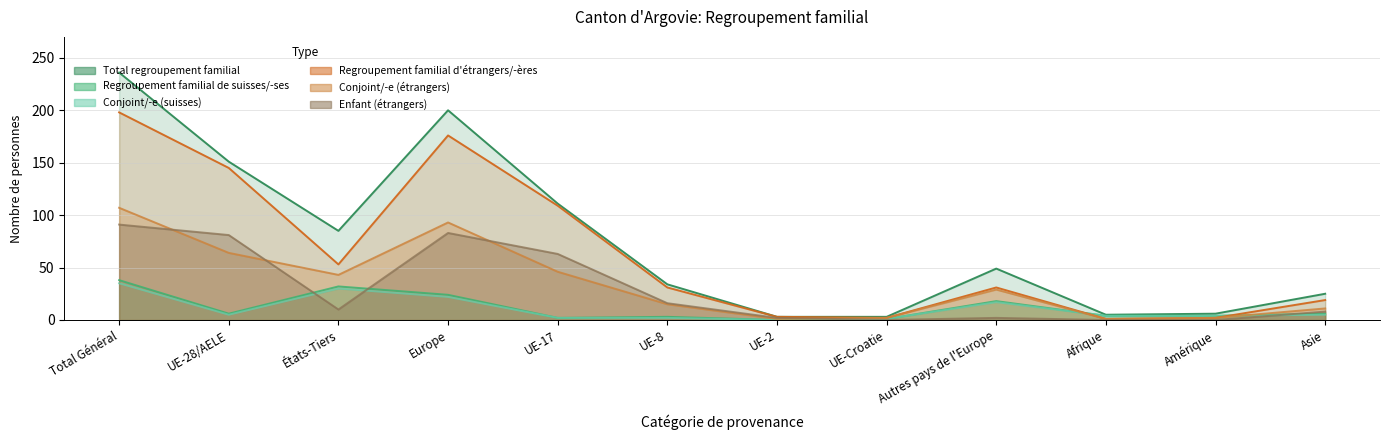

What is the difference between the highest and lowest values at UE-Croatie?

3